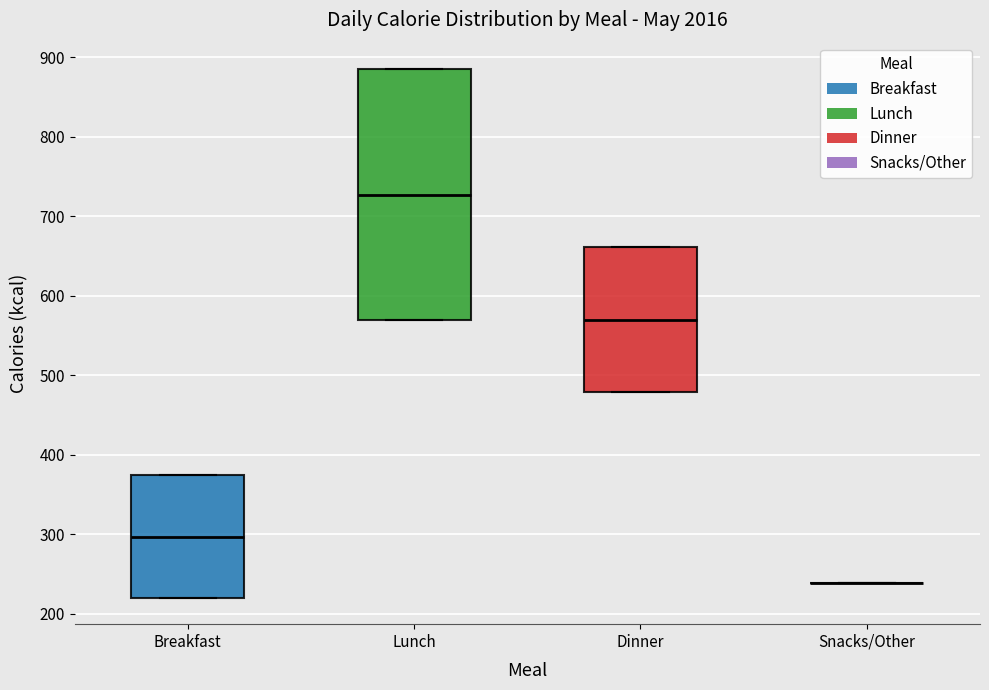

Where does the median line of the box for Breakfast sit on the y-axis? The values are not printed on the chart, so give them approximately, as read against the axis.

300